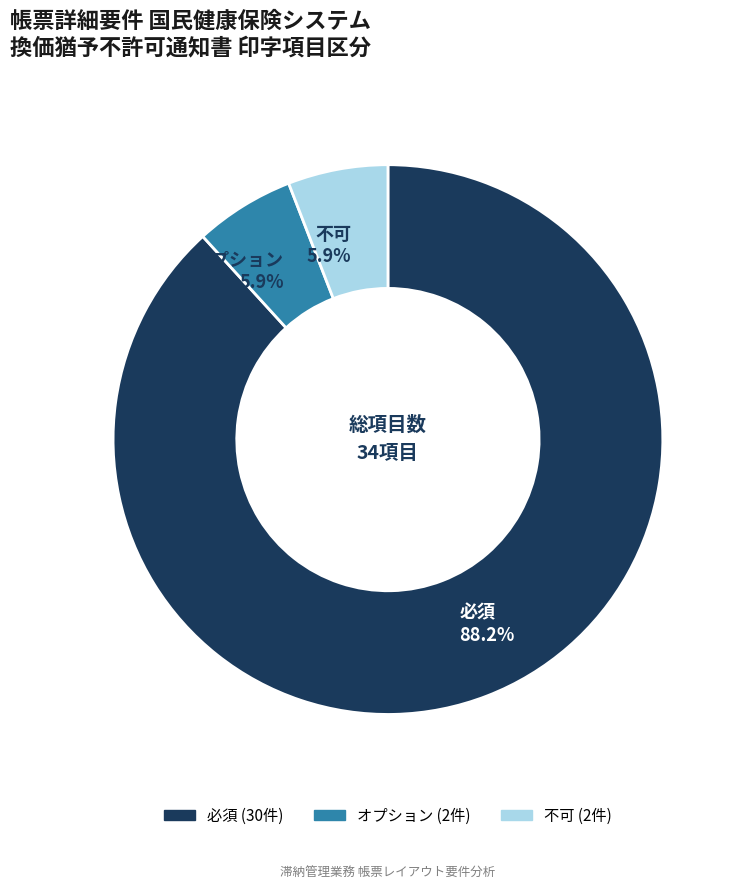

What percentage is NOT represented by 必須?

11.8%